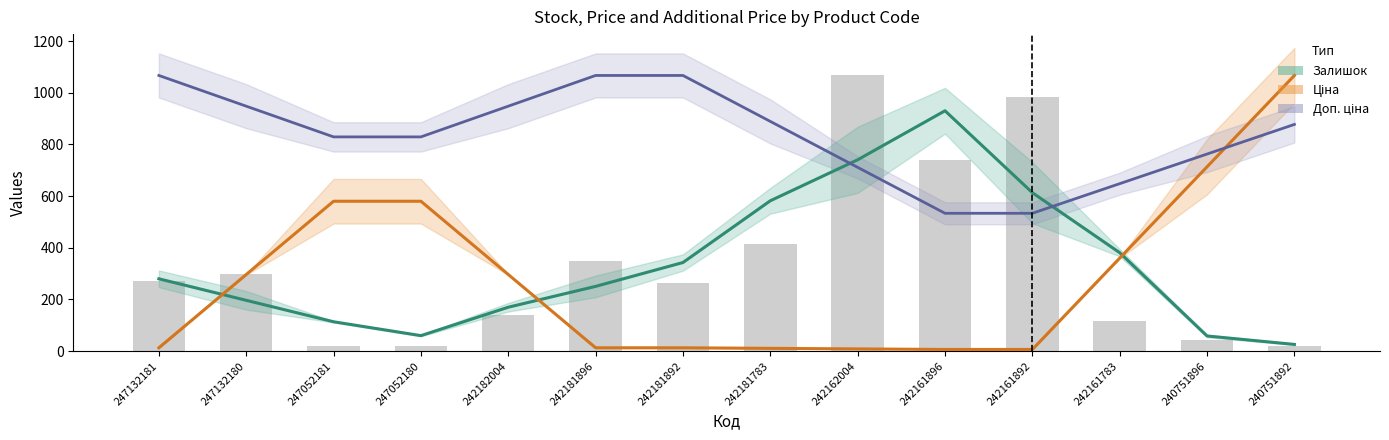

Reading right to left, transcribe all the data shown in this chart.

Залишок: 26.0	58.7	381.0	613.3	930.3	740.7	582.0	343.0	250.7	170.0	60.0	113.7	196.7	280.0
Ціна: 1067.0	713.5	360.0	6.5	6.5	8.6	10.8	13.0	13.0	296.6	580.2	580.2	296.6	13.0
Доп. ціна: 877.5	762.9	648.2	533.5	533.5	711.4	889.2	1067.0	1067.0	948.1	829.3	829.3	948.1	1067.0